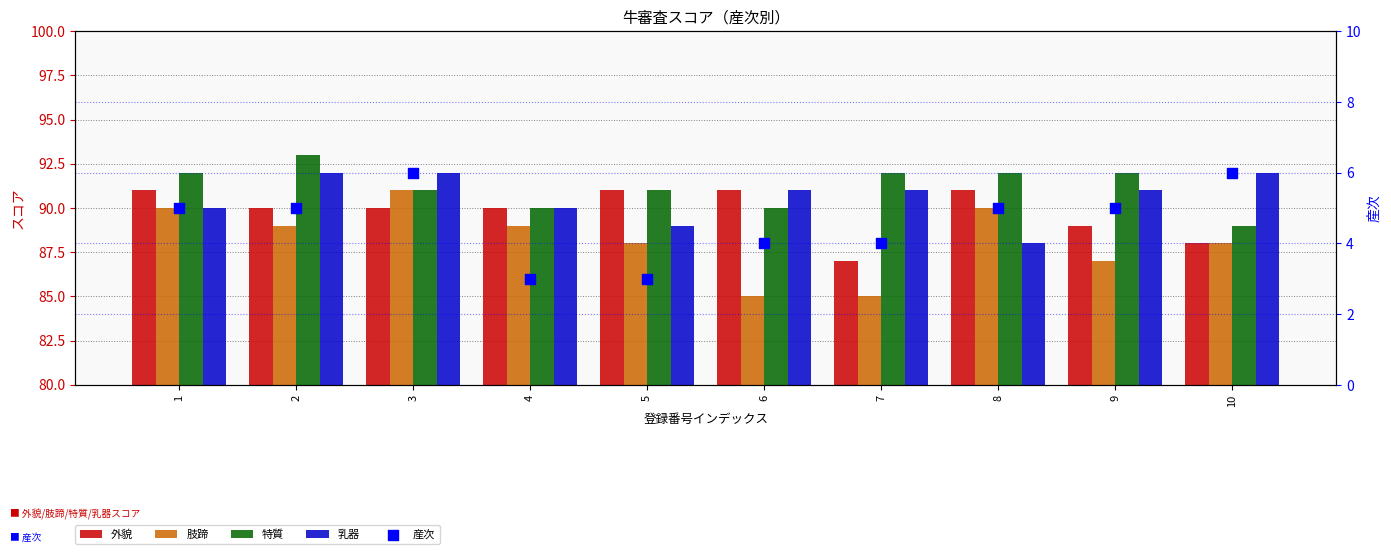

Is the value of 肢蹄 at 7 greater than the value of 特質 at 1?

No